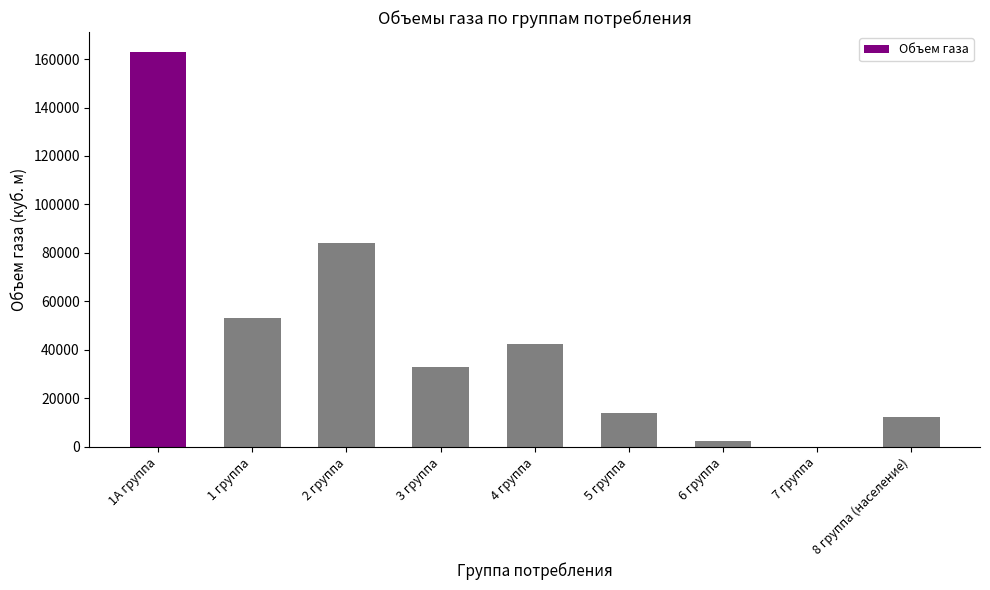

Reading left to right, transcribe all the data shown in this chart.

1А группа=163000.0	1 группа=53000.0	2 группа=83931.0	3 группа=32975.8	4 группа=42520.9	5 группа=13956.2	6 группа=2436.2	7 группа=58.4	8 группа (население)=12237.2